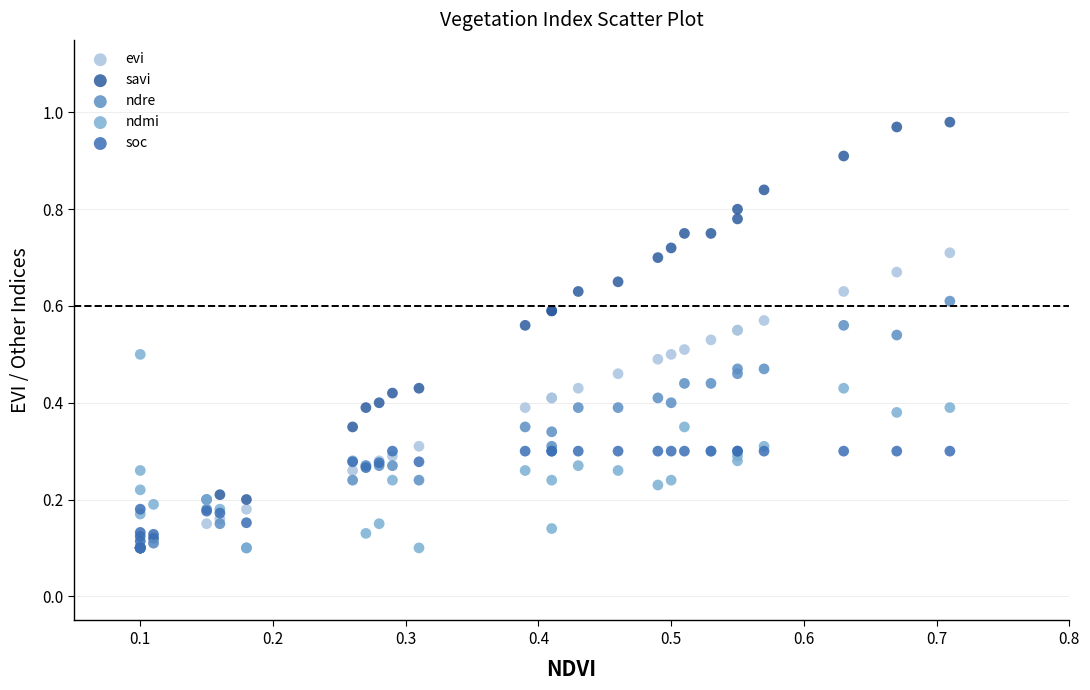

What are all the series names shown in the legend?

evi, savi, ndre, ndmi, soc